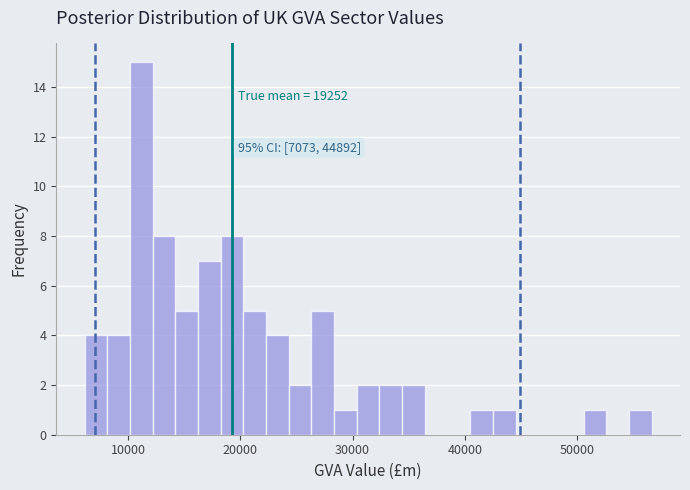

Read against the x-axis, roughly where is the centre of the tallest bar?

11000